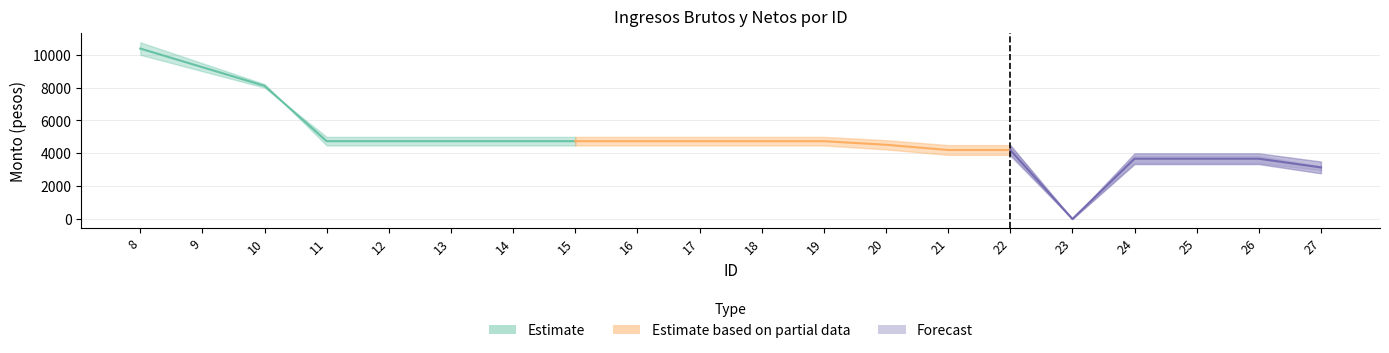

At which category does Monto neto de los ingresos reach its first local valley?

23